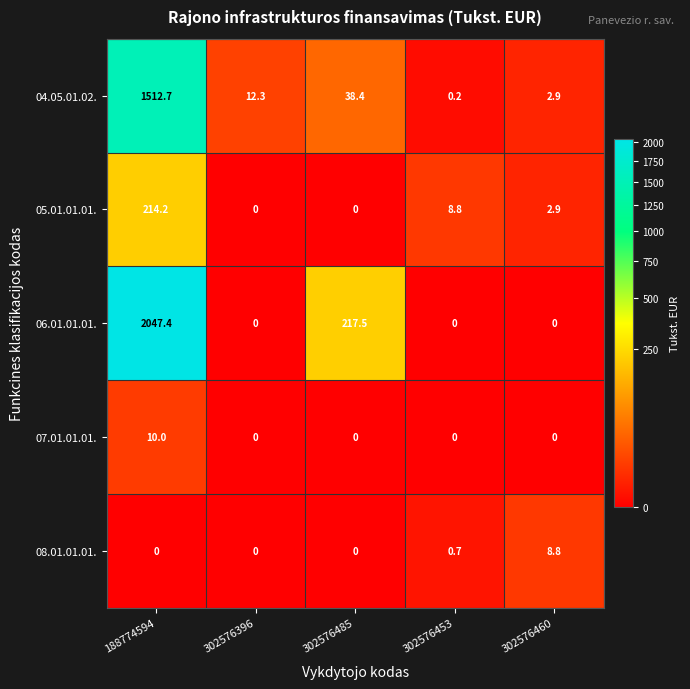

Reading left to right, extract all data points from this chart.

04.05.01.02.: 1512.7	12.3	38.4	0.2	2.9
05.01.01.01.: 214.2	0.0	0.0	8.8	2.9
06.01.01.01.: 2047.4	0.0	217.5	0.0	0.0
07.01.01.01.: 10.0	0.0	0.0	0.0	0.0
08.01.01.01.: 0.0	0.0	0.0	0.7	8.8